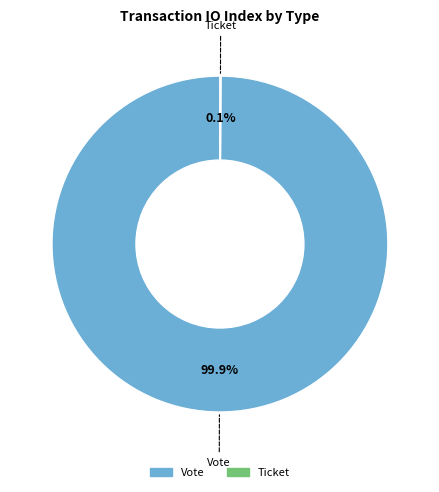

Which slice represents more than half of the pie?

Vote